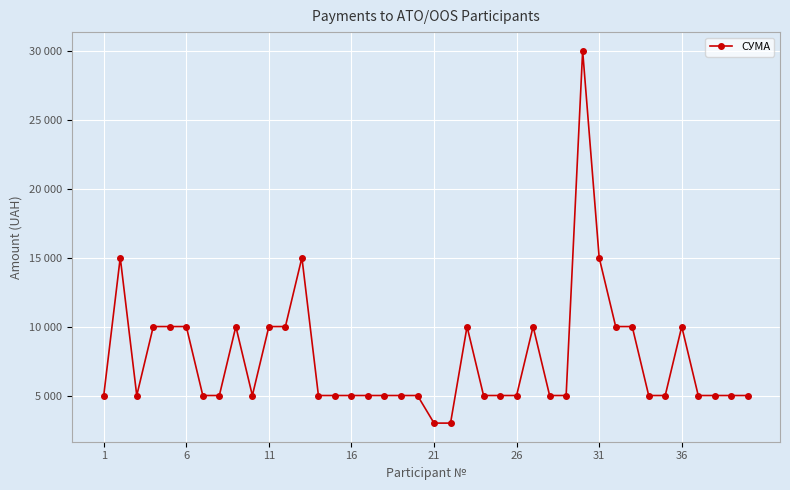

Reading left to right, what are all the values shown in this chart?

5000	15000	5000	10000	10000	10000	5000	5000	10000	5000	10000	10000	15000	5000	5000	5000	5000	5000	5000	5000	3000	3000	10000	5000	5000	5000	10000	5000	5000	30000	15000	10000	10000	5000	5000	10000	5000	5000	5000	5000